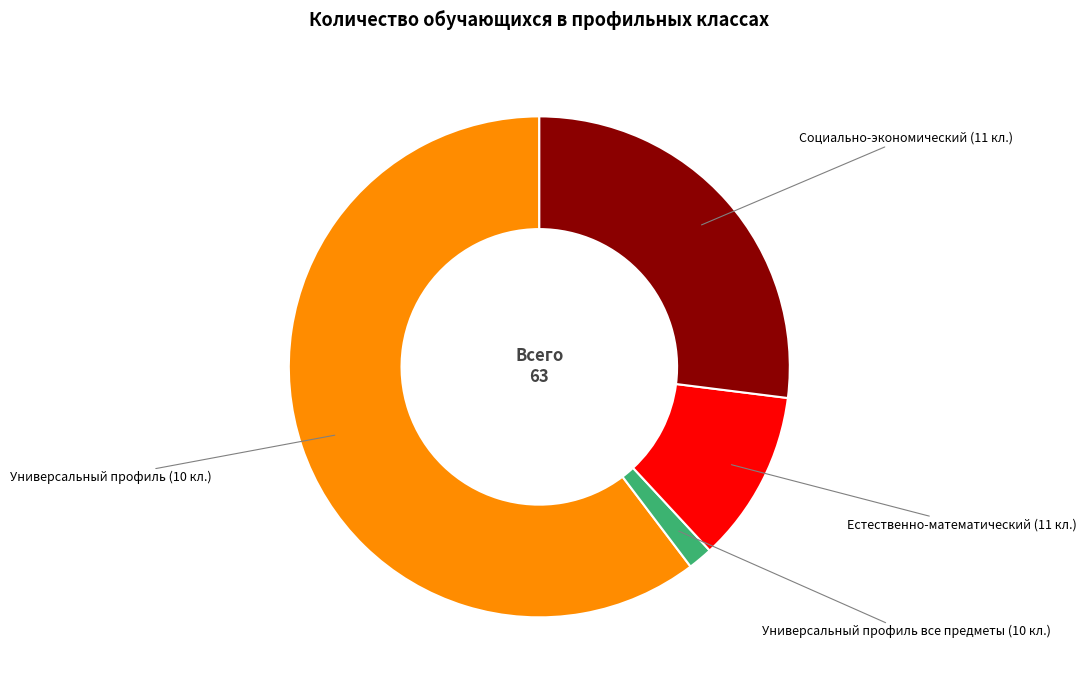

Rank the categories by value from highest to lowest.

Универсальный профиль (10 кл.), Социально-экономический (11 кл.), Естественно-математический (11 кл.), Универсальный профиль все предметы (10 кл.)